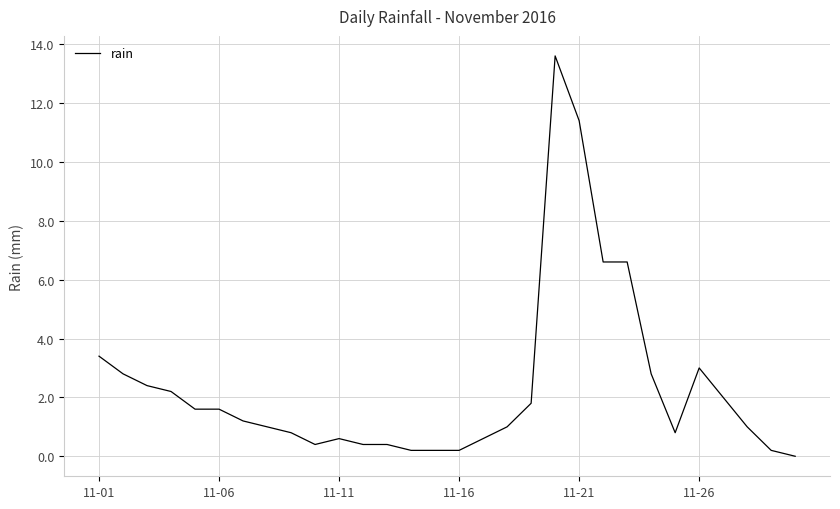

What is the difference between the maximum and minimum values?

13.6